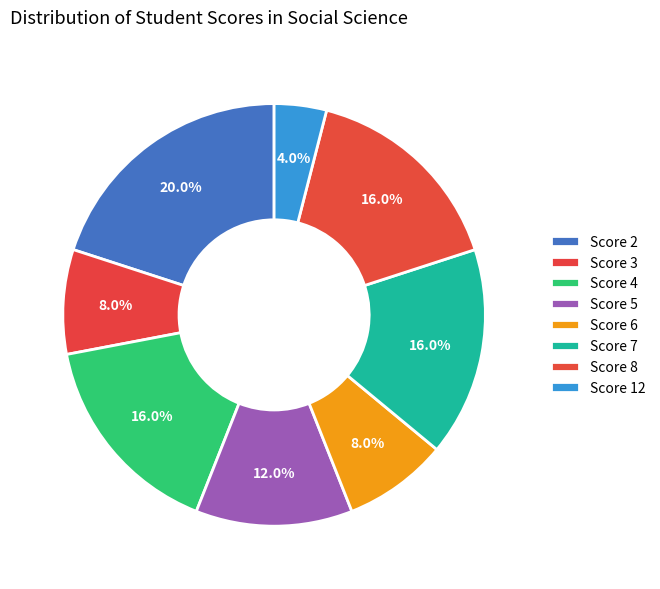

What is the ratio of the value at Score 12 to the value at Score 7?

0.2